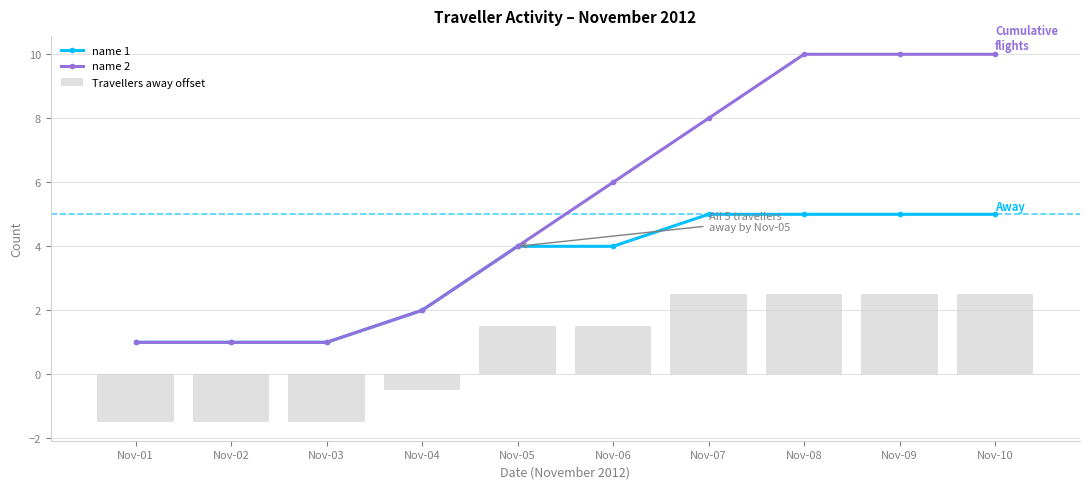

Which series has the largest total across all categories?

name 2